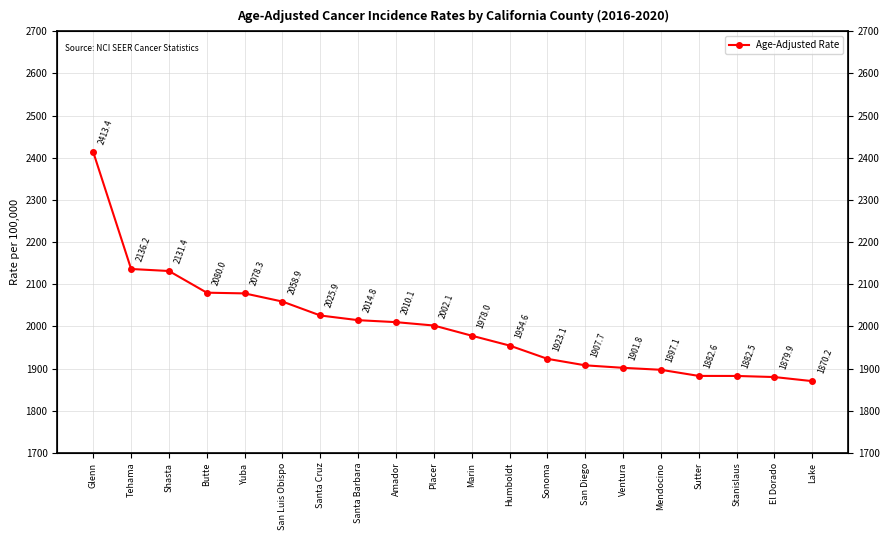

What is the approximate value at Santa Barbara?

2014.8